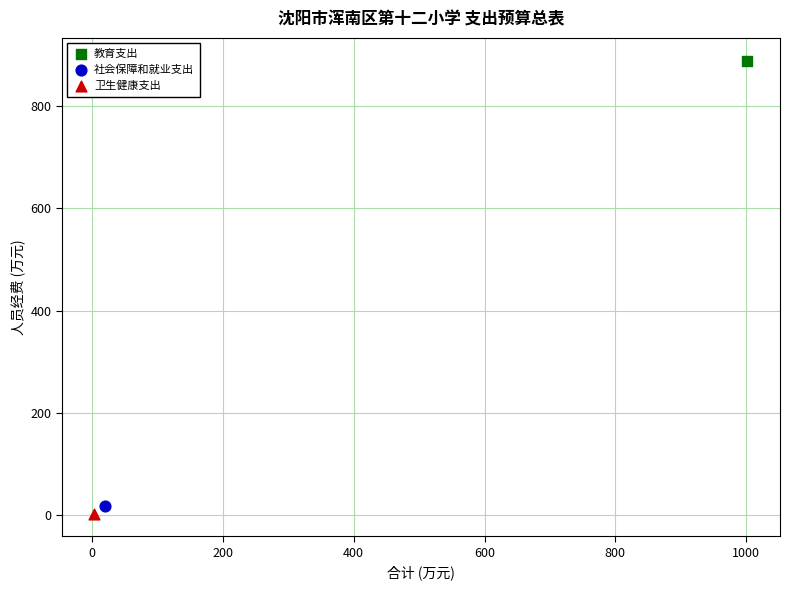

Which series reaches the maximum Y coordinate?

教育支出